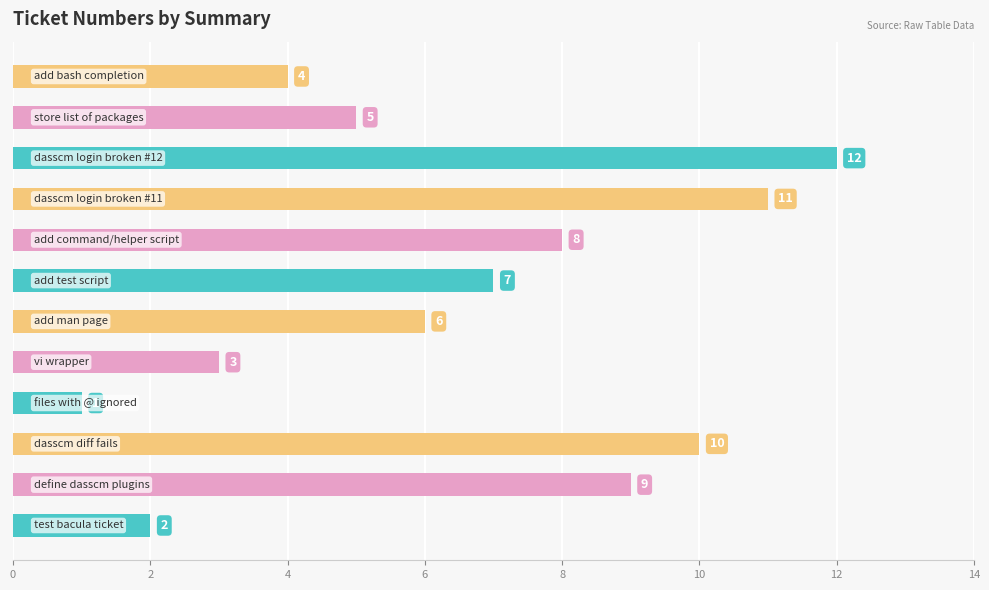

Reading top to bottom, what are all the values shown in this chart?

4	5	12	11	8	7	6	3	1	10	9	2